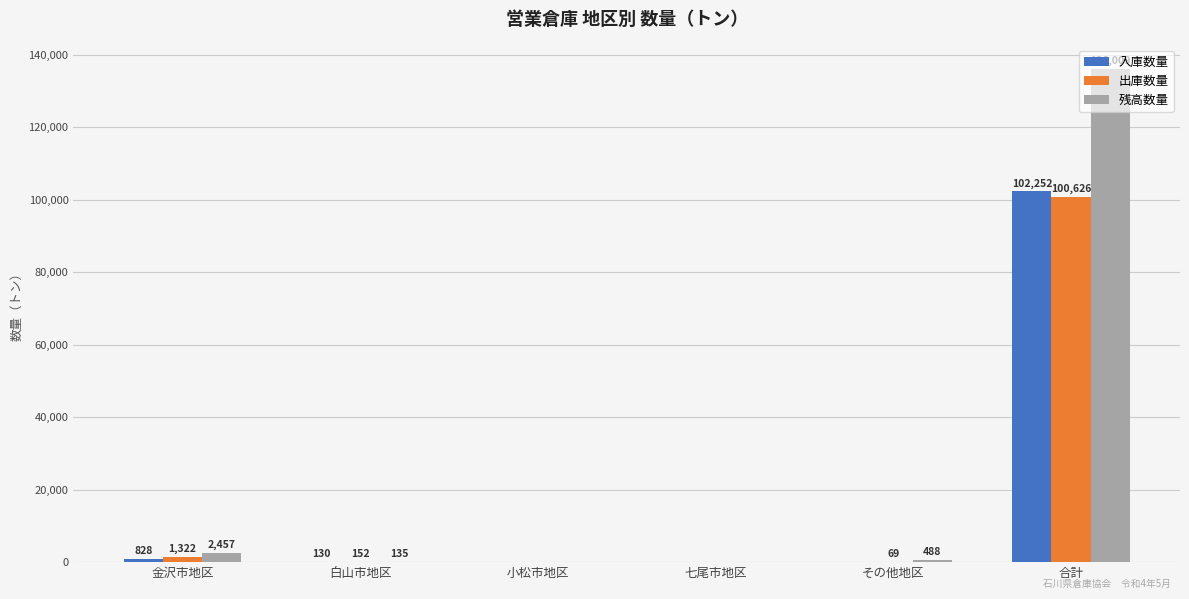

Reading left to right, what are all the values shown in this chart?

入庫数量: 金沢市地区=828	白山市地区=130	小松市地区=0	七尾市地区=0	その他地区=0	合計=102252
出庫数量: 金沢市地区=1322	白山市地区=152	小松市地区=0	七尾市地区=0	その他地区=69	合計=100626
残高数量: 金沢市地区=2457	白山市地区=135	小松市地区=0	七尾市地区=0	その他地区=488	合計=136009